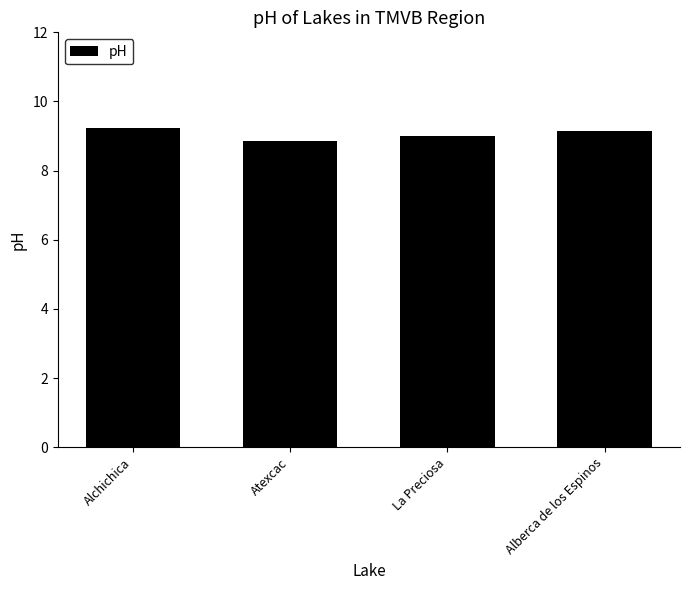

The chart shows a value of 6.0 at Alberca de los Espinos. True or false?

False